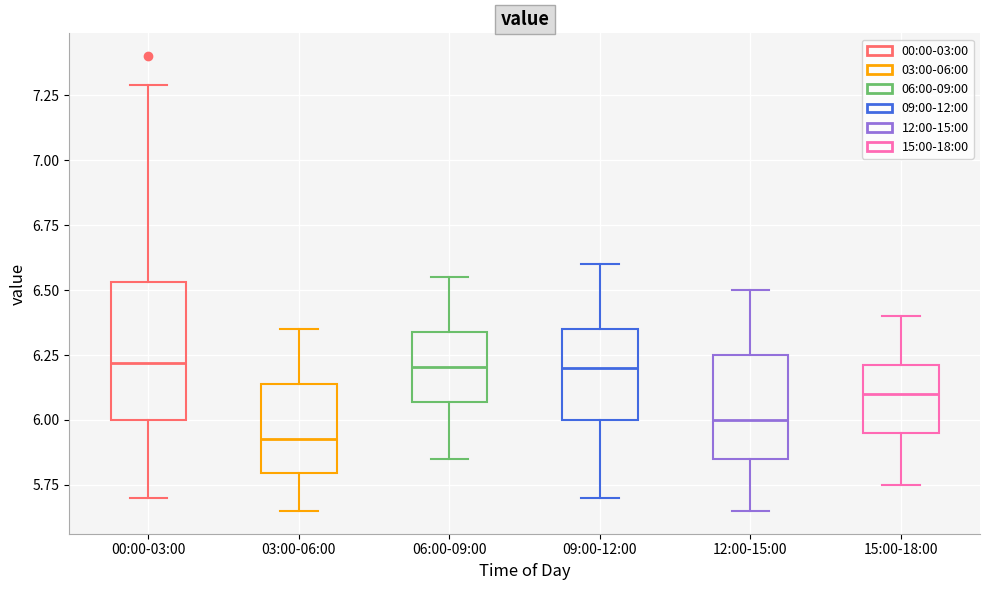

Reading left to right, read every box against the y-axis: the position of its median line, the range the box covers, and the ends of its whiskers. The values are not printed on the chart, so give them approximately, as read against the axis.

00:00-03:00: median 6.20, box 6.00 to 6.55, whiskers 5.70 to 7.30
03:00-06:00: median 5.95, box 5.80 to 6.15, whiskers 5.65 to 6.35
06:00-09:00: median 6.20, box 6.05 to 6.35, whiskers 5.85 to 6.55
09:00-12:00: median 6.20, box 6.00 to 6.35, whiskers 5.70 to 6.60
12:00-15:00: median 6.00, box 5.85 to 6.25, whiskers 5.65 to 6.50
15:00-18:00: median 6.10, box 5.95 to 6.20, whiskers 5.75 to 6.40